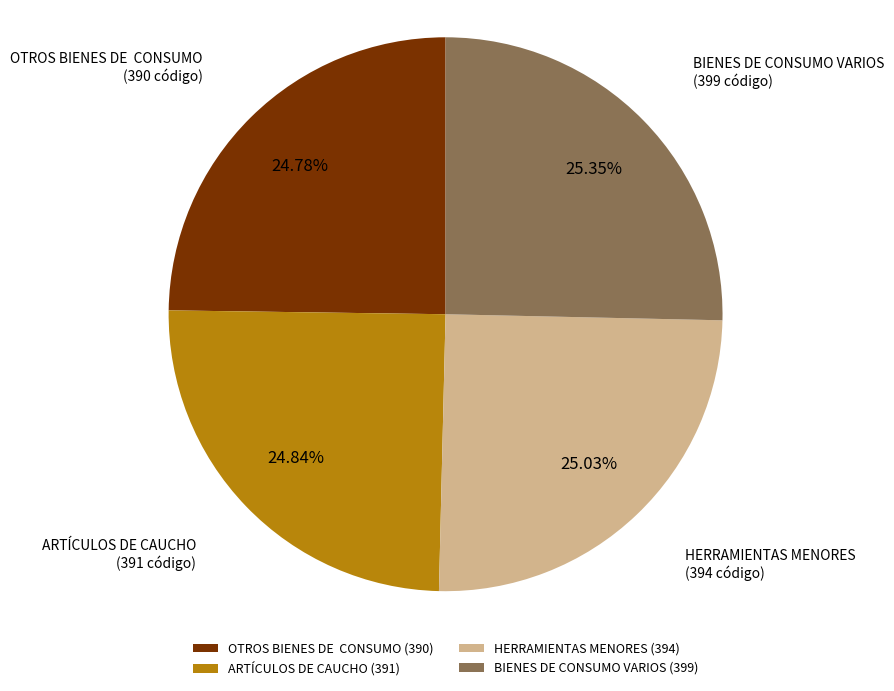

Approximately how many times larger is the value at ARTÍCULOS DE CAUCHO (391) compared to OTROS BIENES DE CONSUMO (390)?

1.0